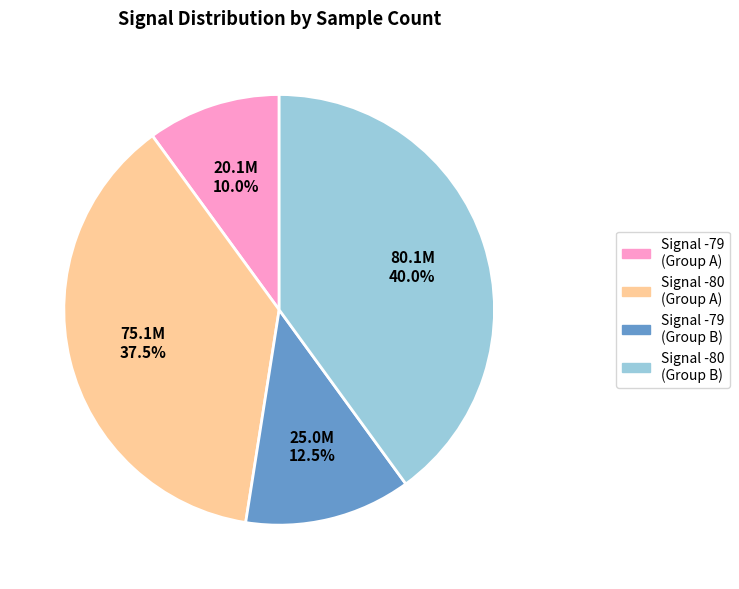

What is the total percentage of Signal -80 (Group A) and Signal -80 (Group B)?

77.5%